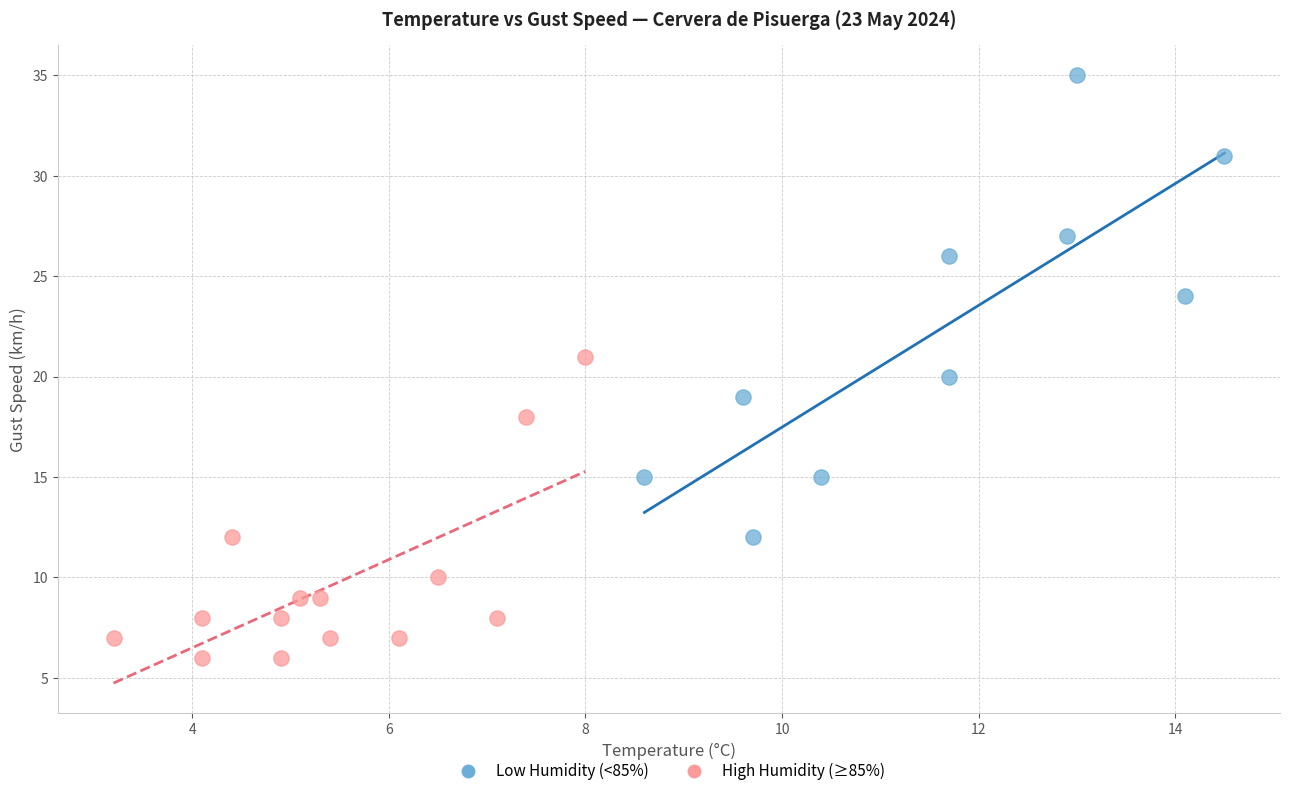

Which series has the largest Y range (max minus min)?

Low Humidity (<85%)